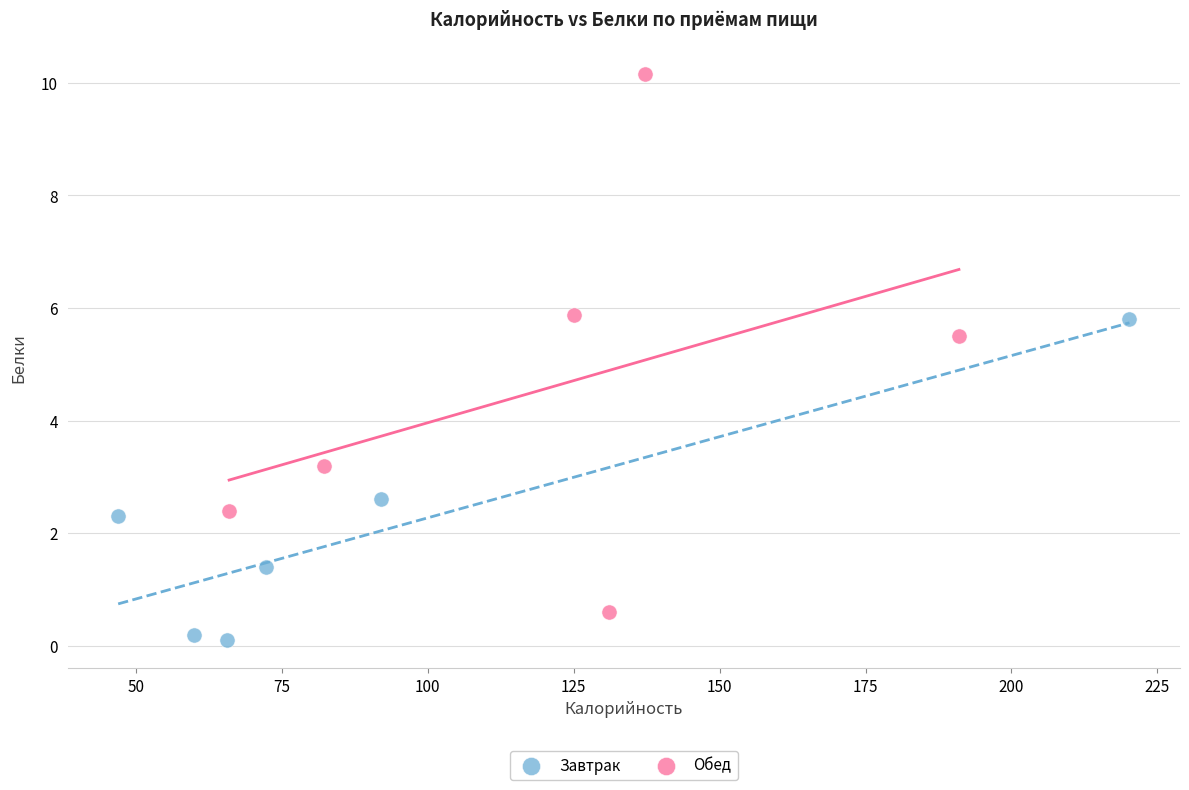

Which series contains the lowest Y value?

Завтрак